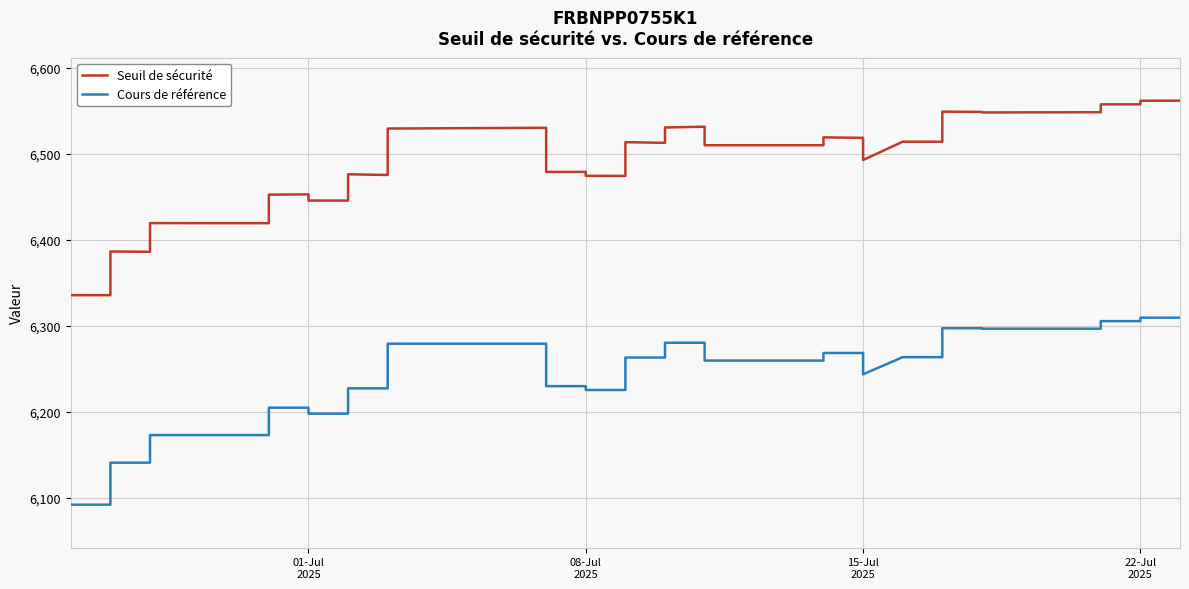

What is the value of the Seuil de sécurité point at the 33rd from the left?

6452.6